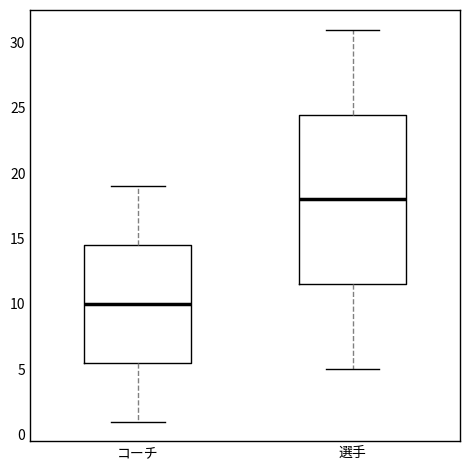

Reading left to right, read every box against the y-axis: the position of its median line, the range the box covers, and the ends of its whiskers. The values are not printed on the chart, so give them approximately, as read against the axis.

コーチ: median 10.0, box 5.5 to 14.5, whiskers 1.0 to 19.0
選手: median 18.0, box 11.5 to 24.5, whiskers 5.0 to 31.0